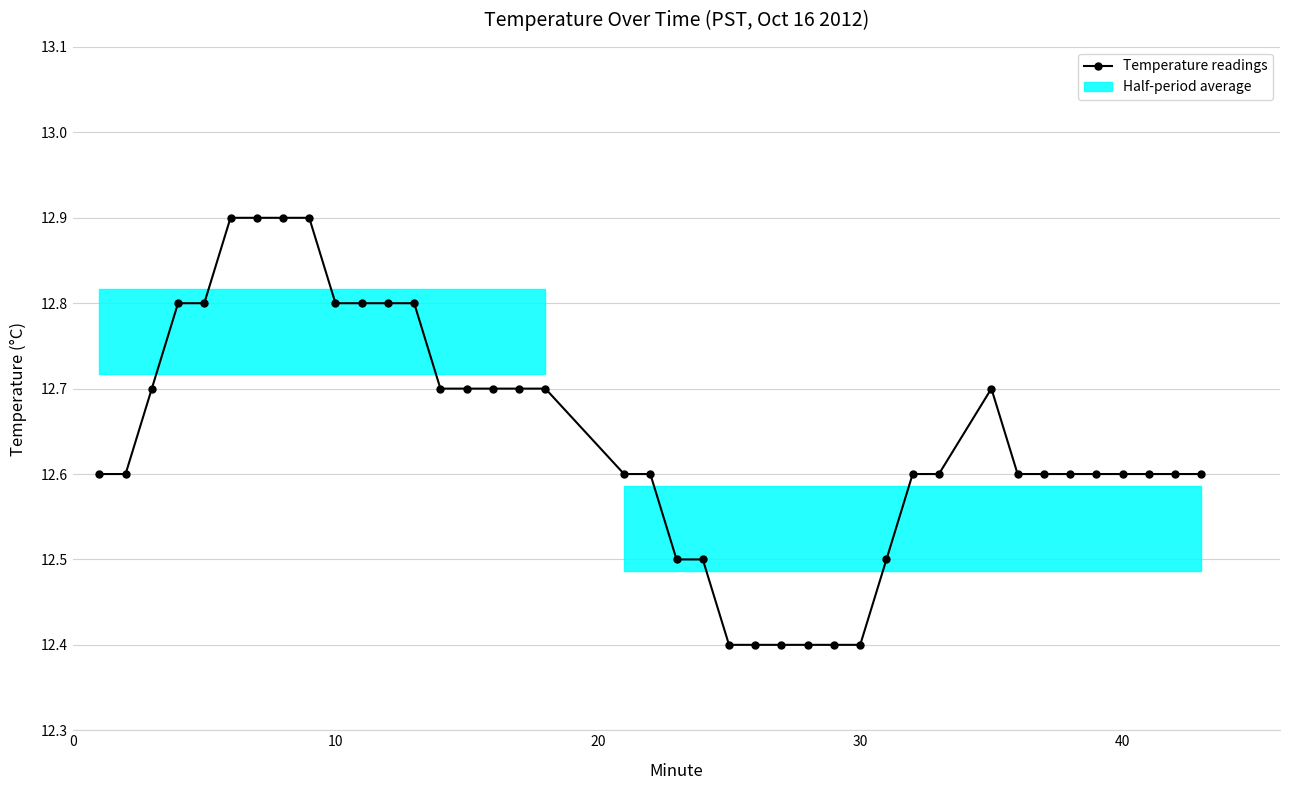

The chart shows a value of 5.7 at 33. True or false?

False